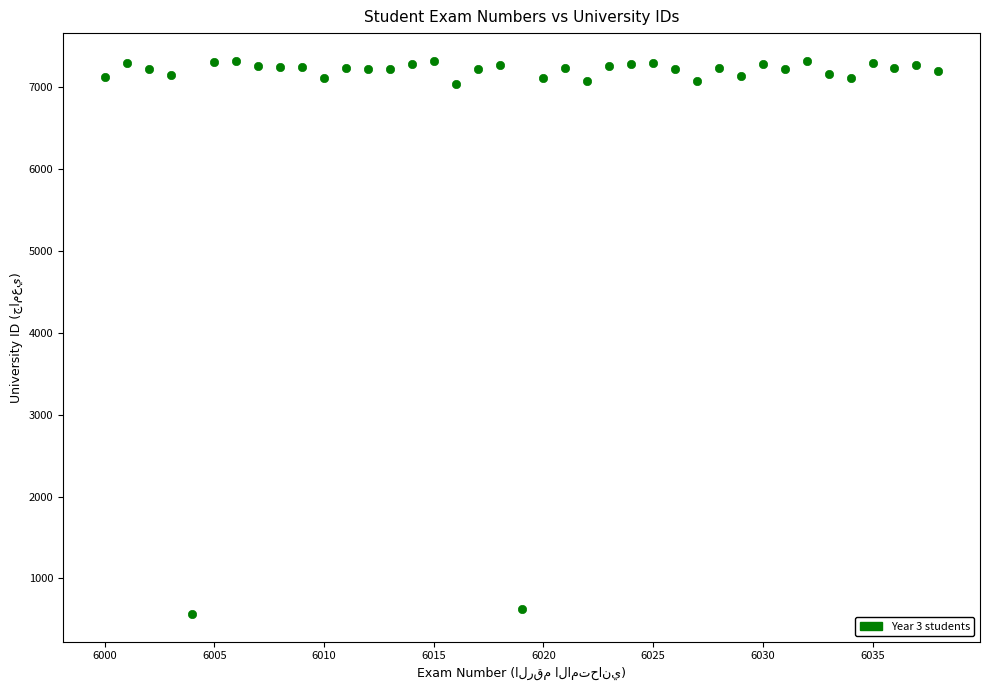

What is the range of X values (max minus min)?

38